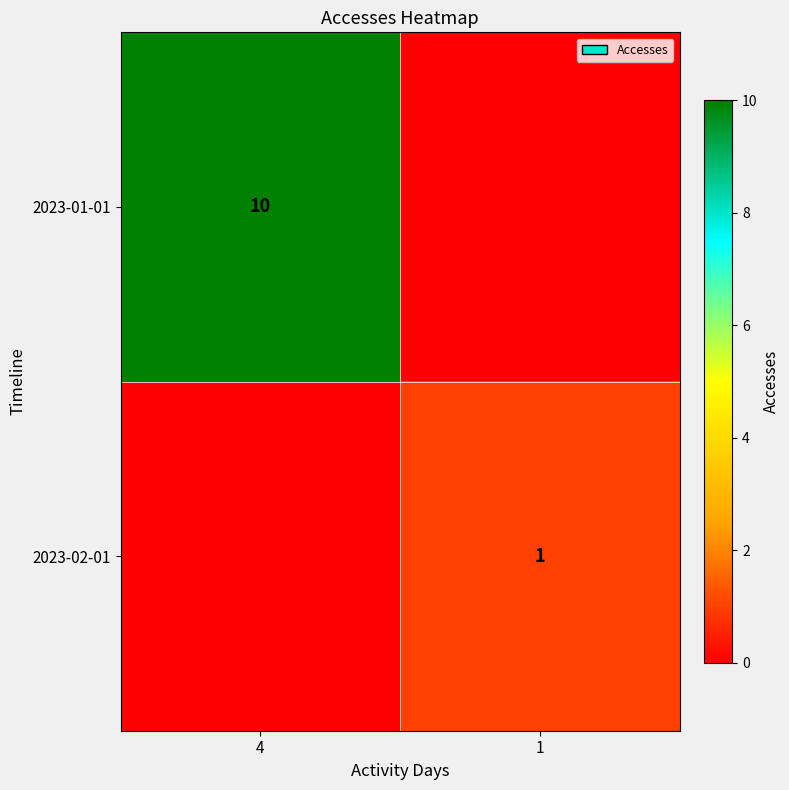

Is the value of 2023-01-01 at 4 greater than the value of 2023-02-01 at 1?

Yes